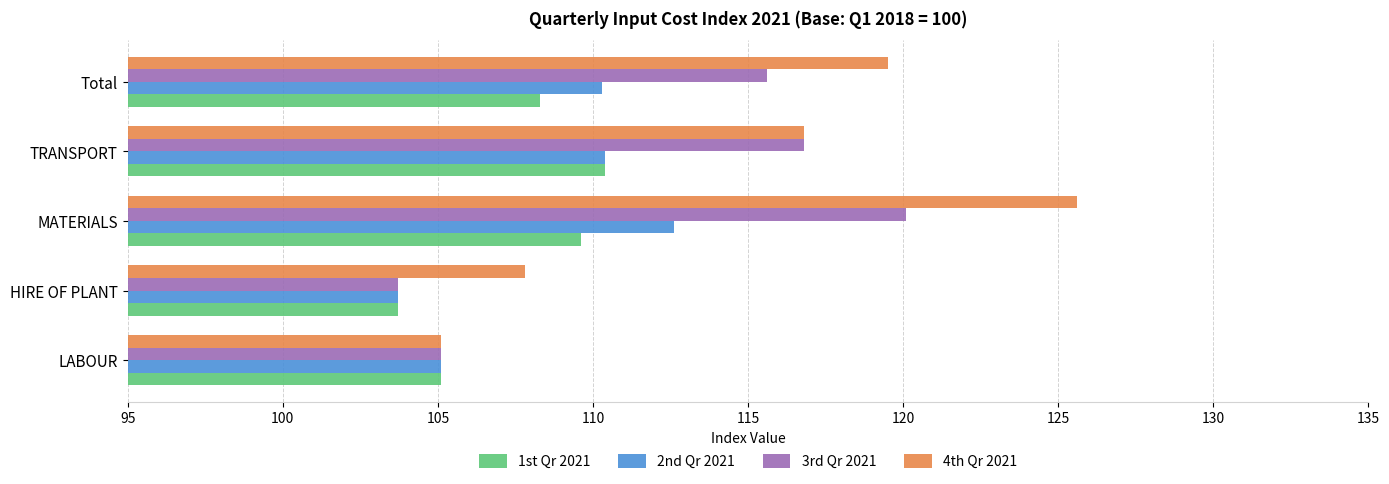

What is the sum of the 2nd Qr 2021 values at TRANSPORT and LABOUR?

215.5